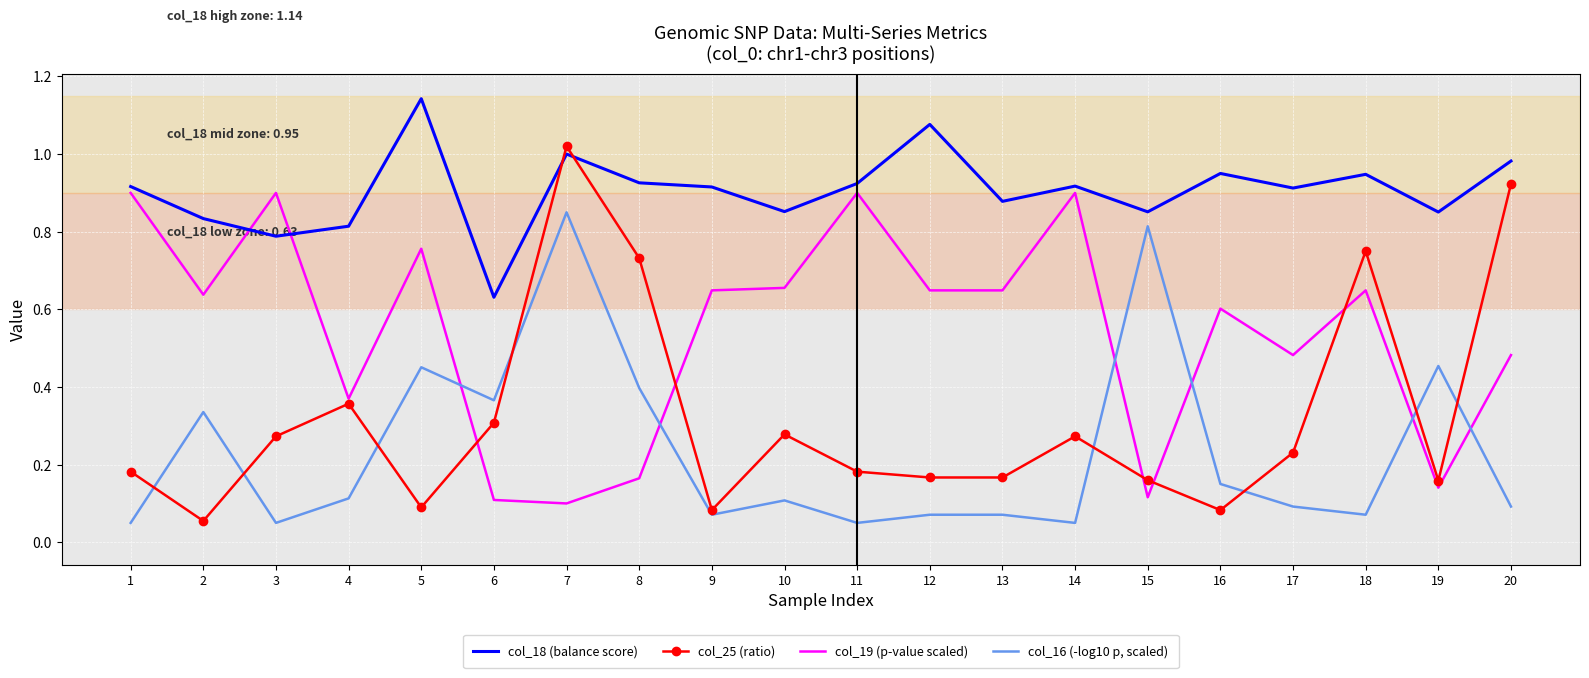

Rank the series by their maximum value, from lowest to highest.

col_16 (-log10 p, scaled), col_19 (p-value scaled), col_25 (ratio), col_18 (balance score)